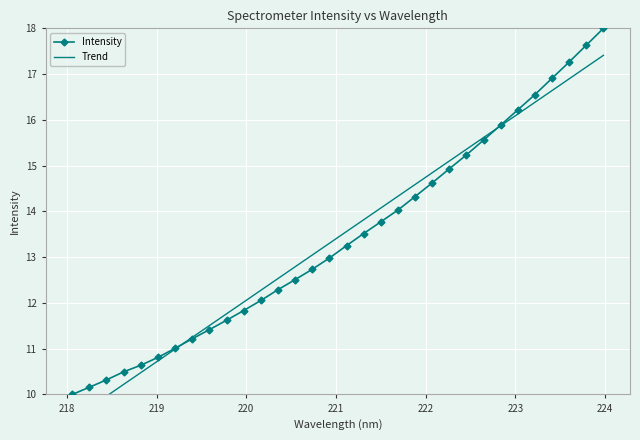

How many categories are shown in the chart?

32